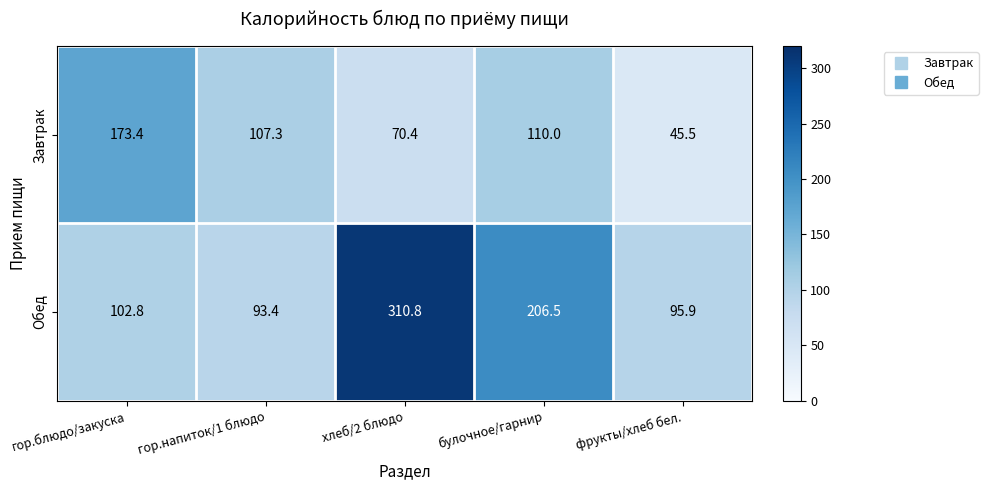

At which label is Обед closest to 202?

булочное/гарнир